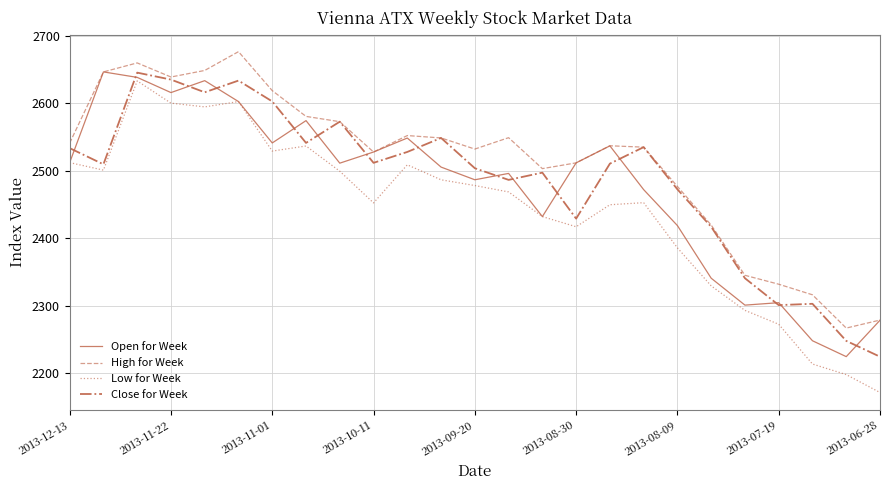

How many lines are shown in the chart?

4